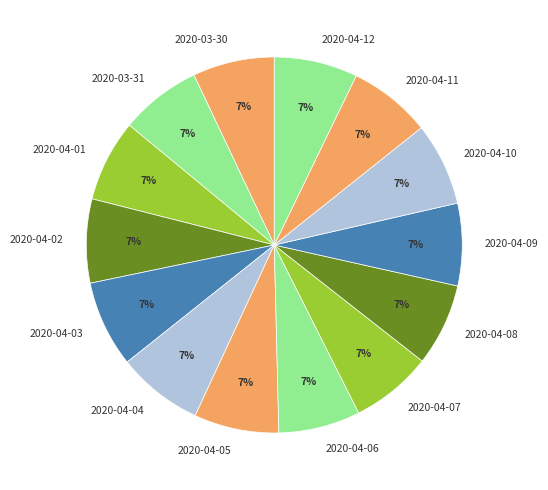

Does any single category account for the majority?

No